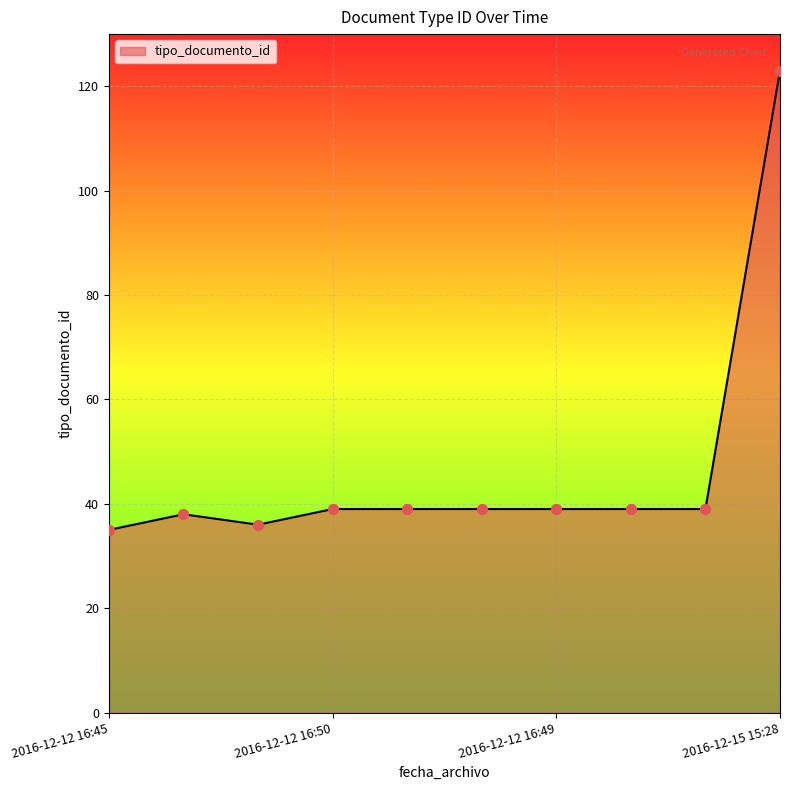

What is the smallest value displayed?

35